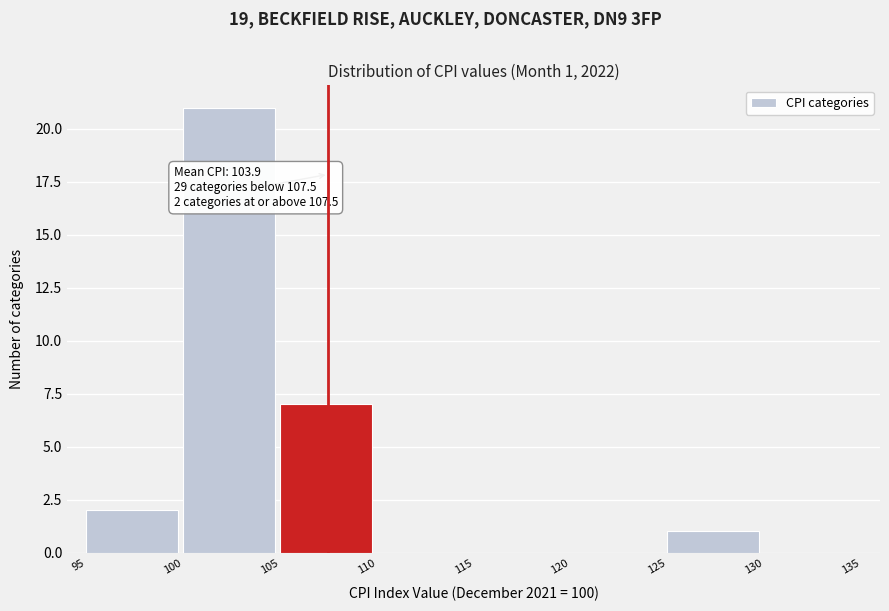

Which range on the x-axis has the tallest bar?

100 to 105